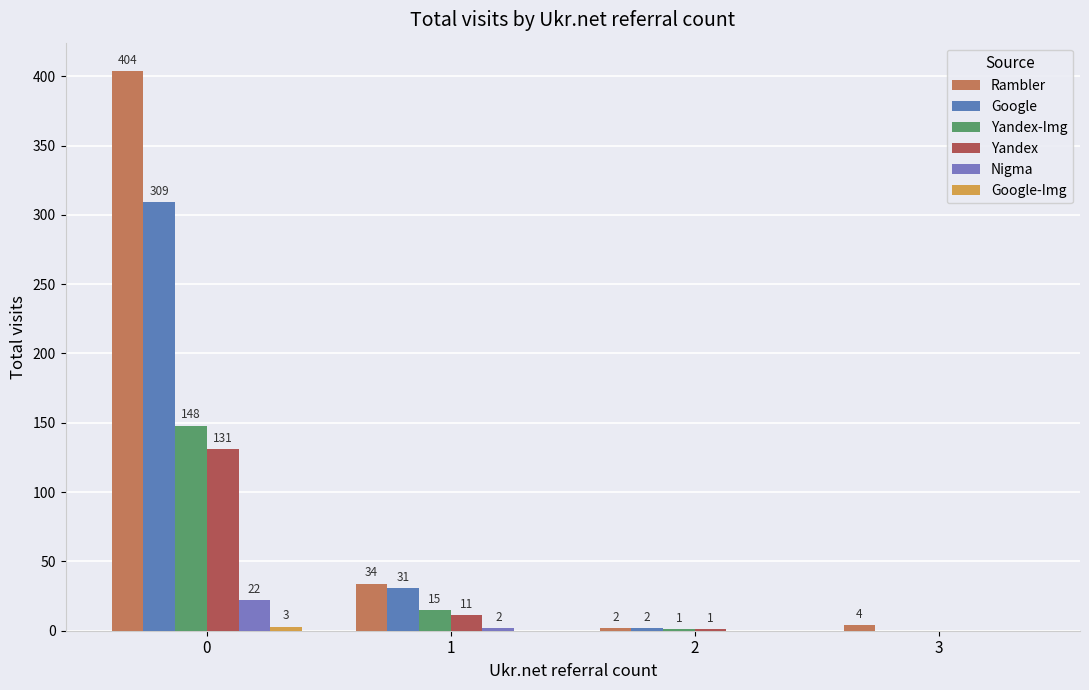

How many groups of bars are there?

4